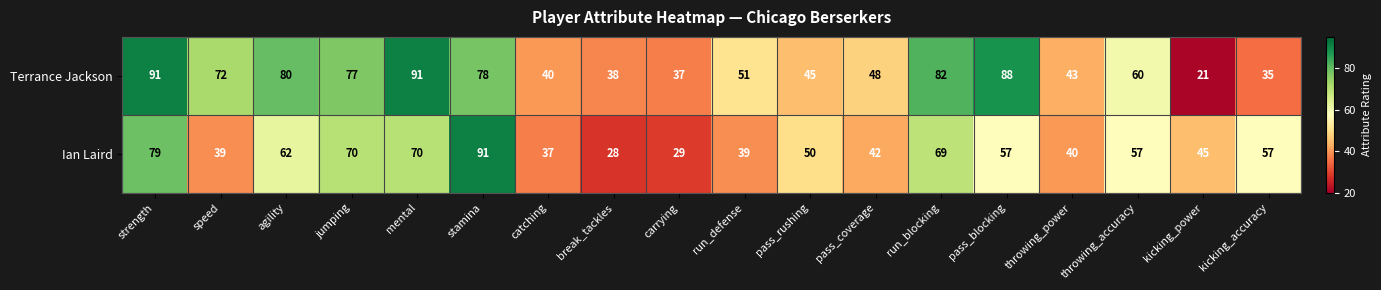

Which series has the widest spread of values?

Terrance Jackson